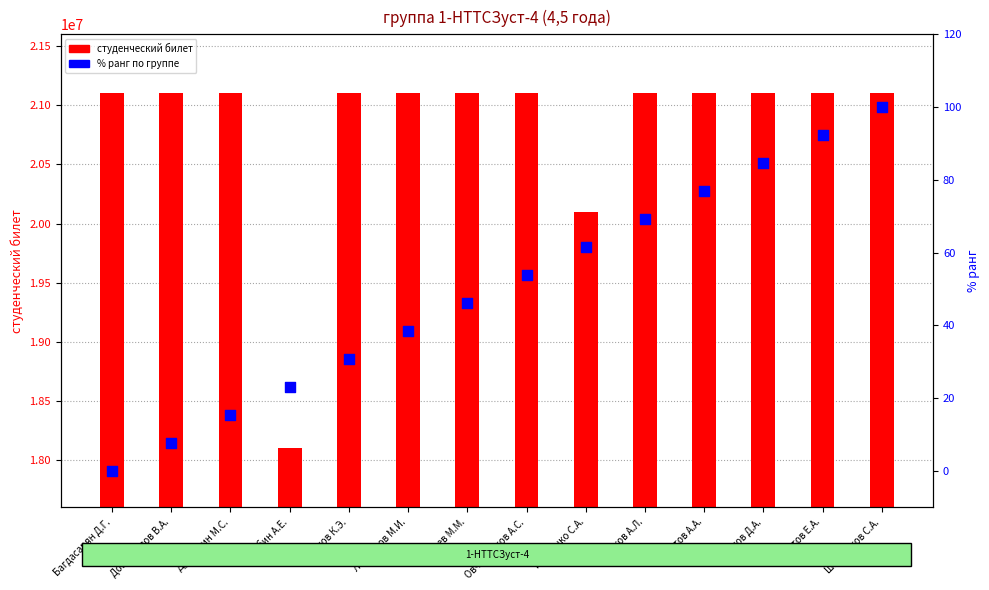

What are all the series names shown in the legend?

студенческий билет, % ранг